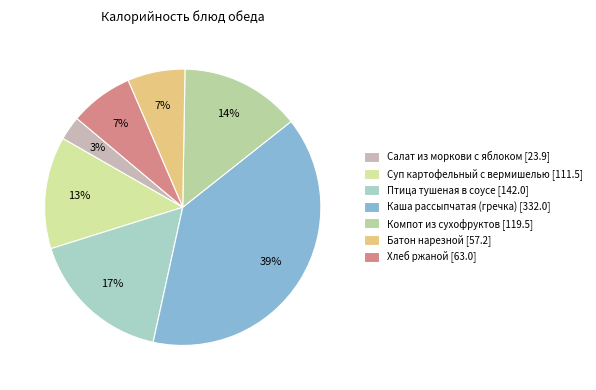

Combined, what portion of the pie is Батон нарезной and Суп картофельный с вермишелью?

19.9%